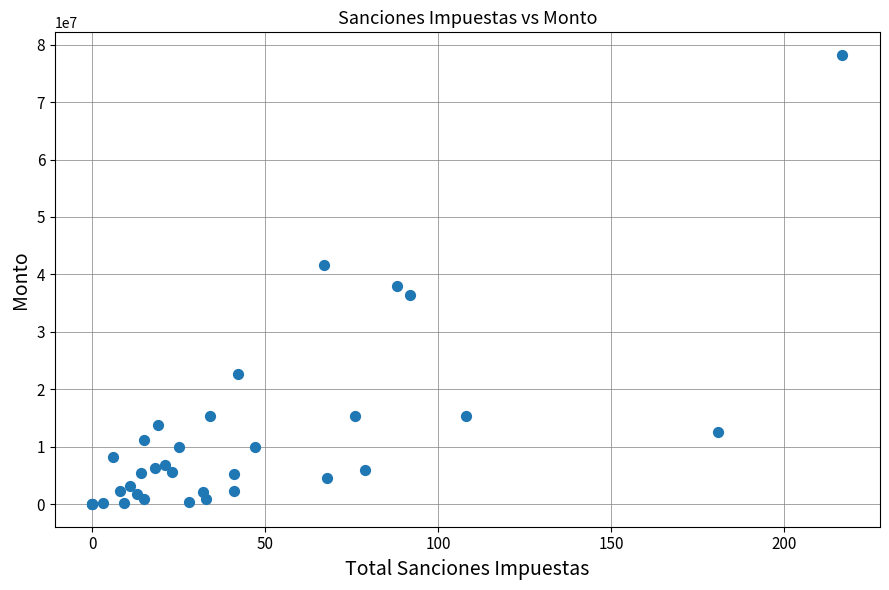

What Y value in the scatter plot is closest to 39111531?

37946470.2